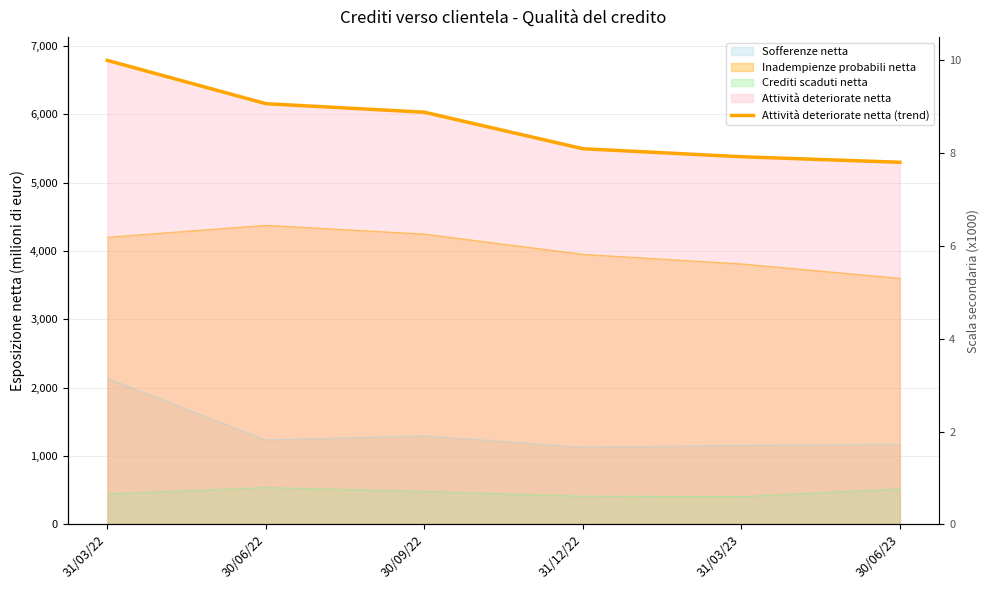

True or false: there are more than 1 points higher than both neighbors.

False